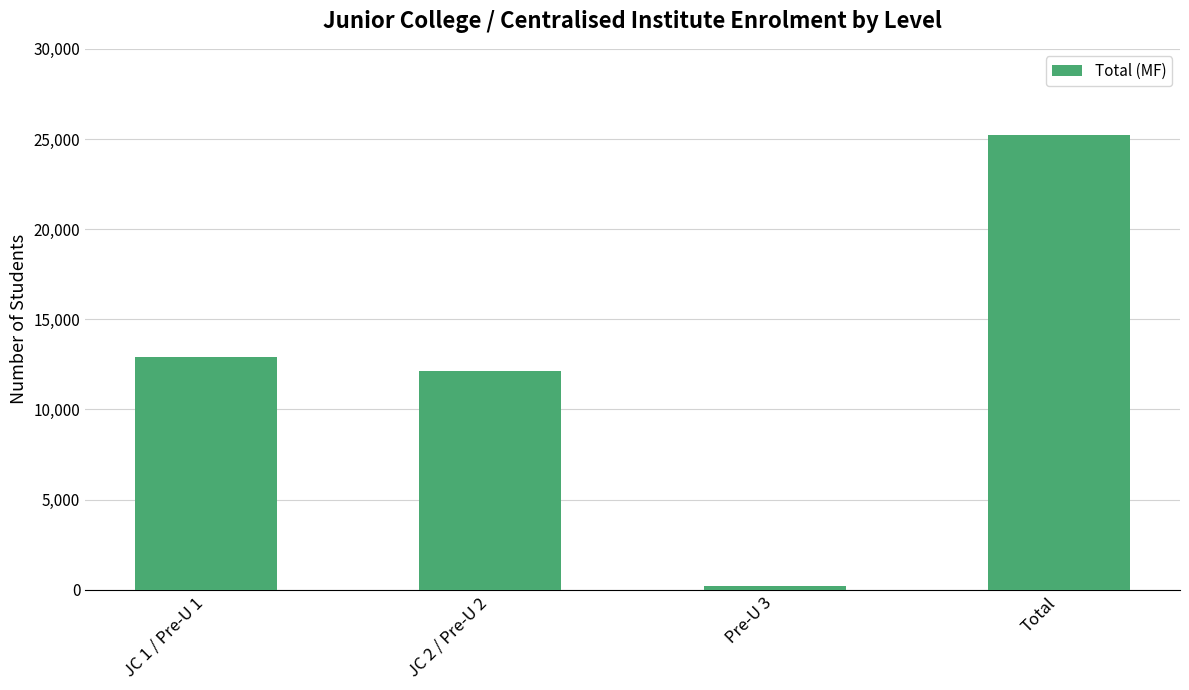

What is the value of the 4th bar from the left?

25231